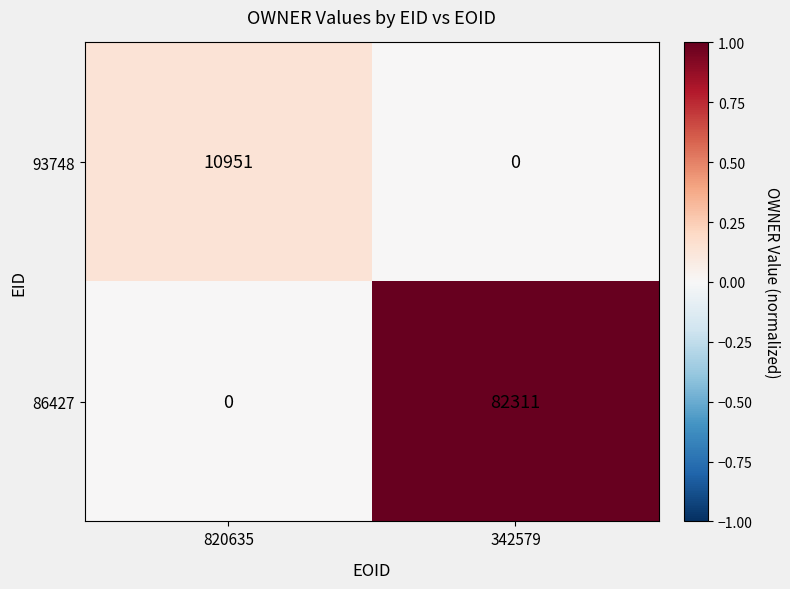

Is it true that 93748 equals 4918 at 820635?

False